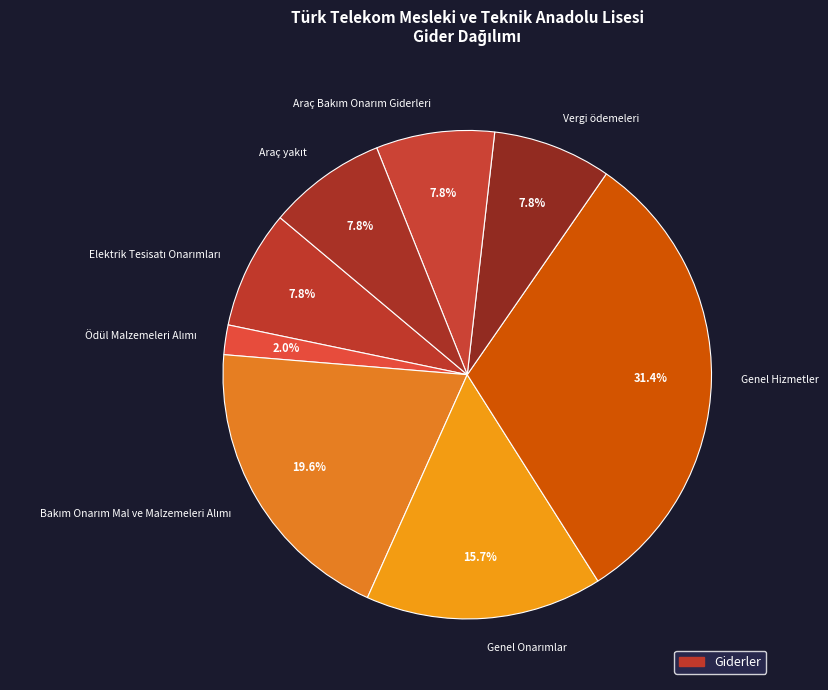

Does any single category account for the majority?

No